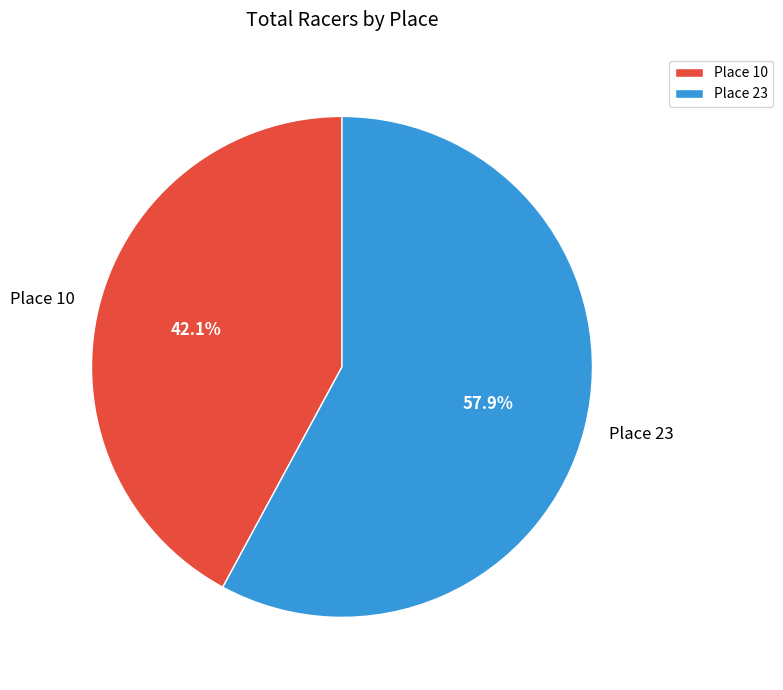

Rank the categories by value from highest to lowest.

Place 23, Place 10